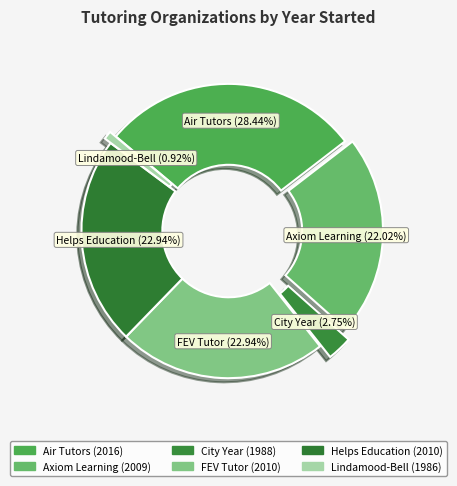

Count the number of slices in the pie.

6